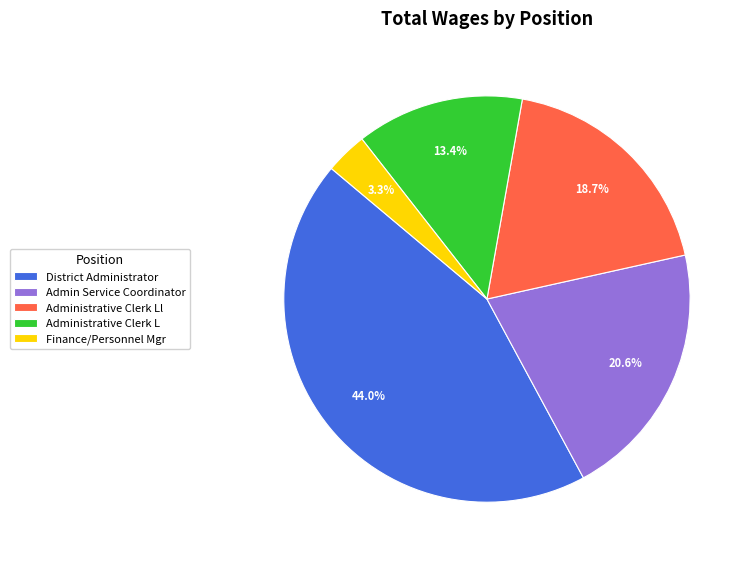

Combined, do Administrative Clerk L and Finance/Personnel Mgr account for over 50%?

No